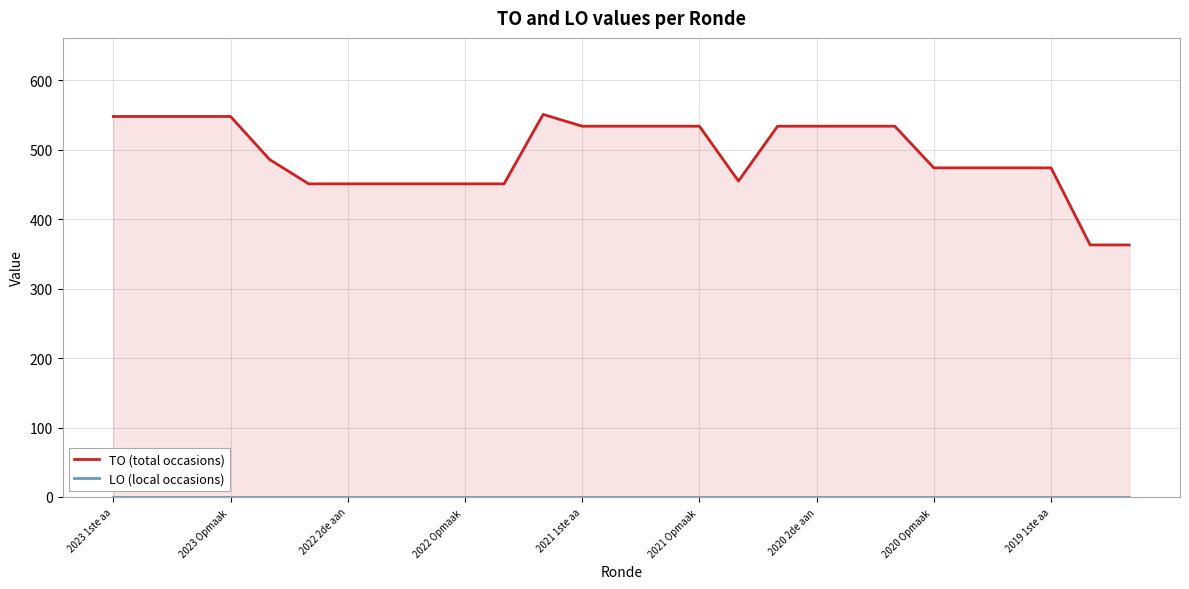

What is the lowest value of the TO (total occasions) series?

363